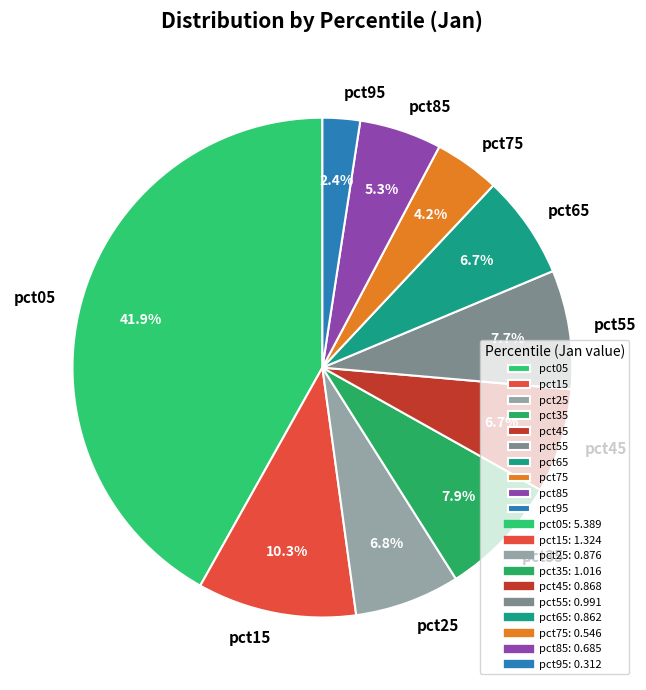

Which category has the biggest portion of the pie?

pct05